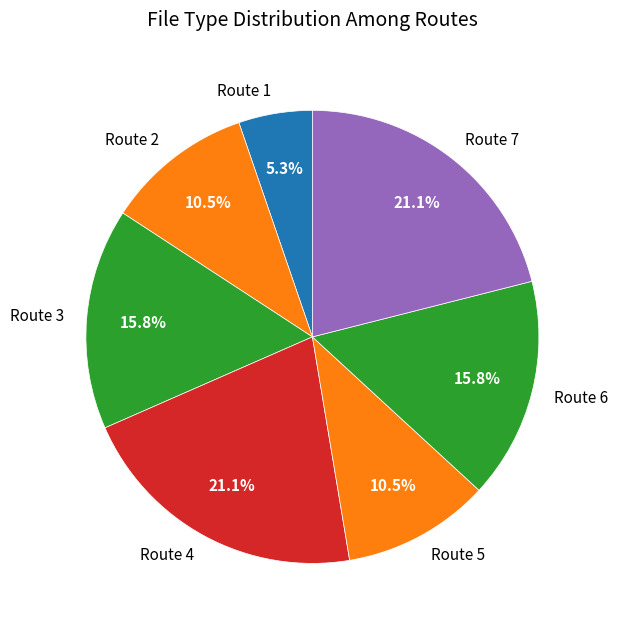

To the nearest percent, what is the difference between the largest and smallest slice percentages?

16%